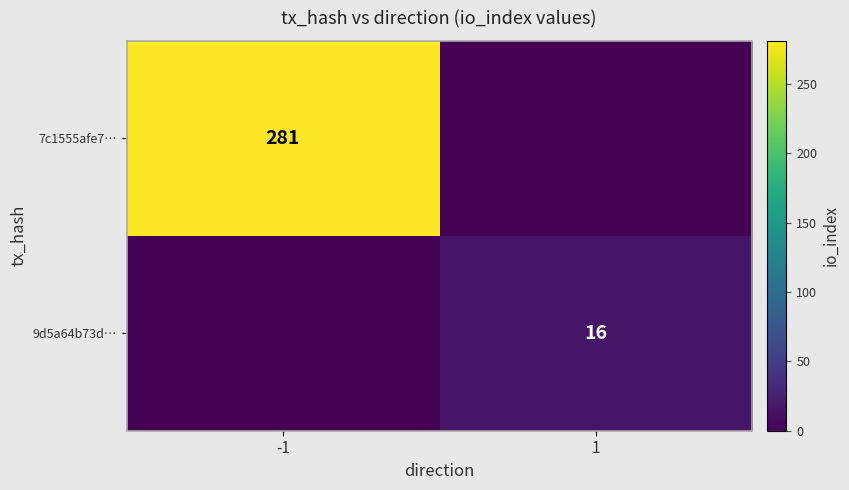

Is the value of 9d5a64b73d… at 1 greater than the value of 7c1555afe7… at -1?

No